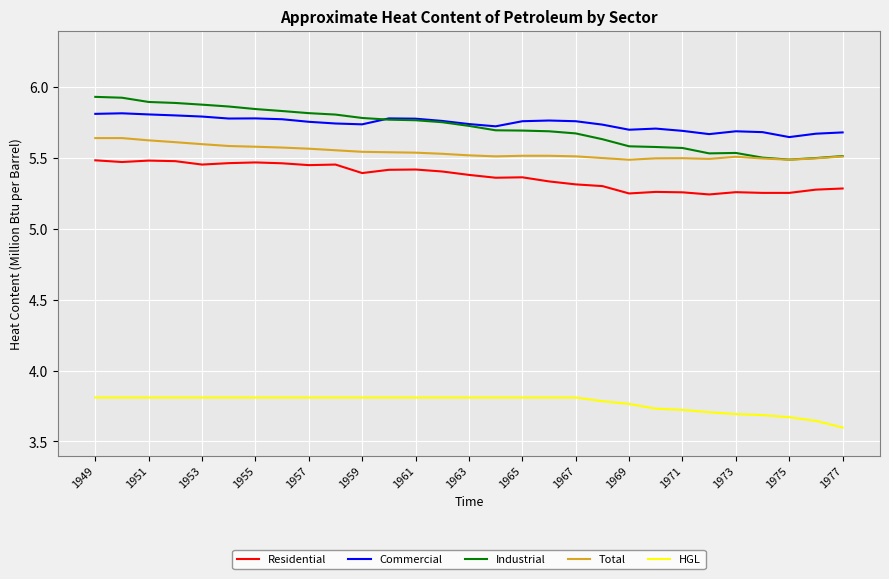

What are all the series names shown in the legend?

Residential, Commercial, Industrial, Total, HGL